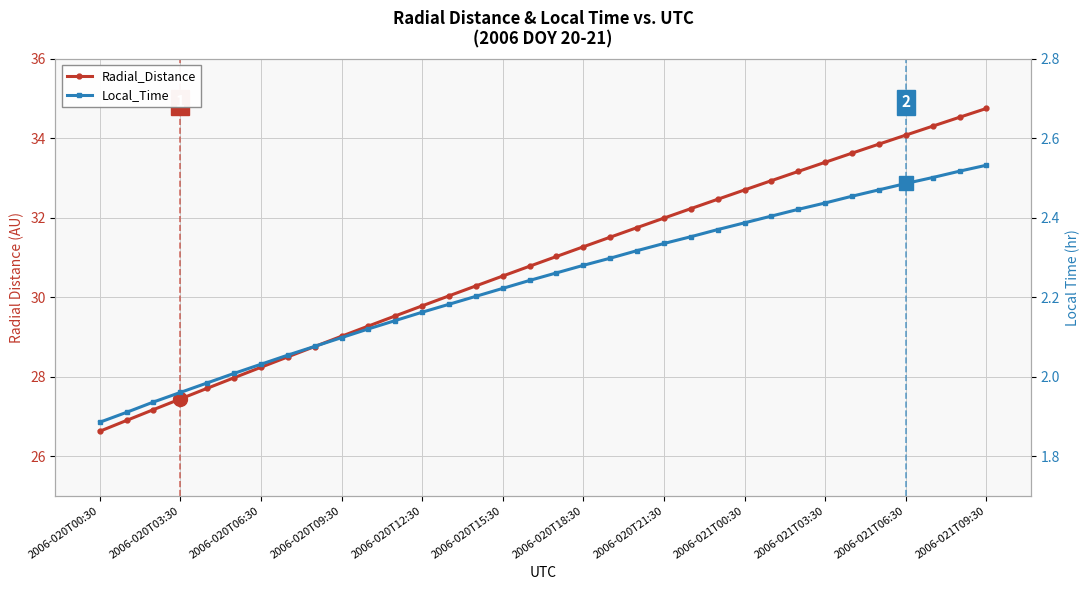

What is the sum of the Local_Time values at 30 and 2006-021T09:30?

4.6